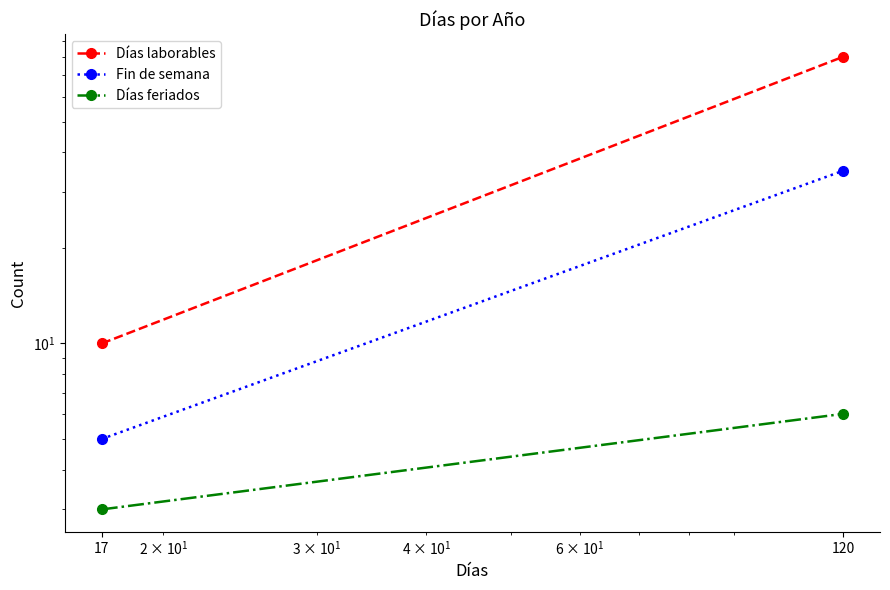

List the series in order of their peak value, highest first.

Días laborables, Fin de semana, Días feriados